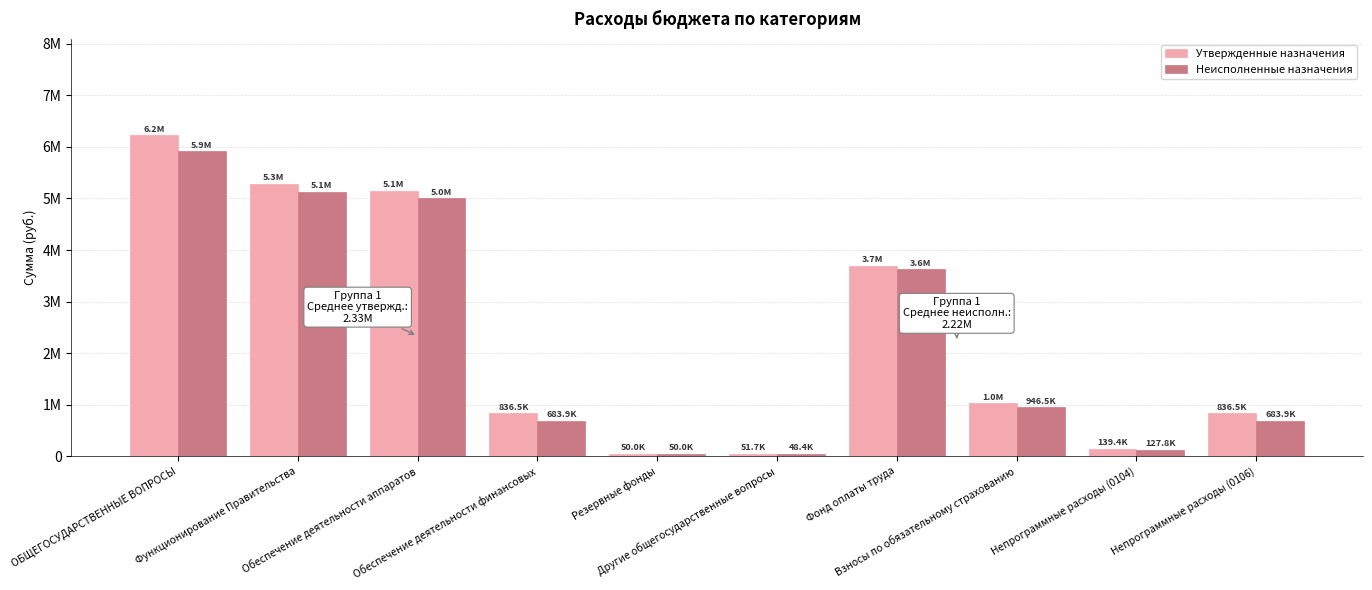

What is the label of the 10th bar from the left?

Непрограммные расходы (0106)